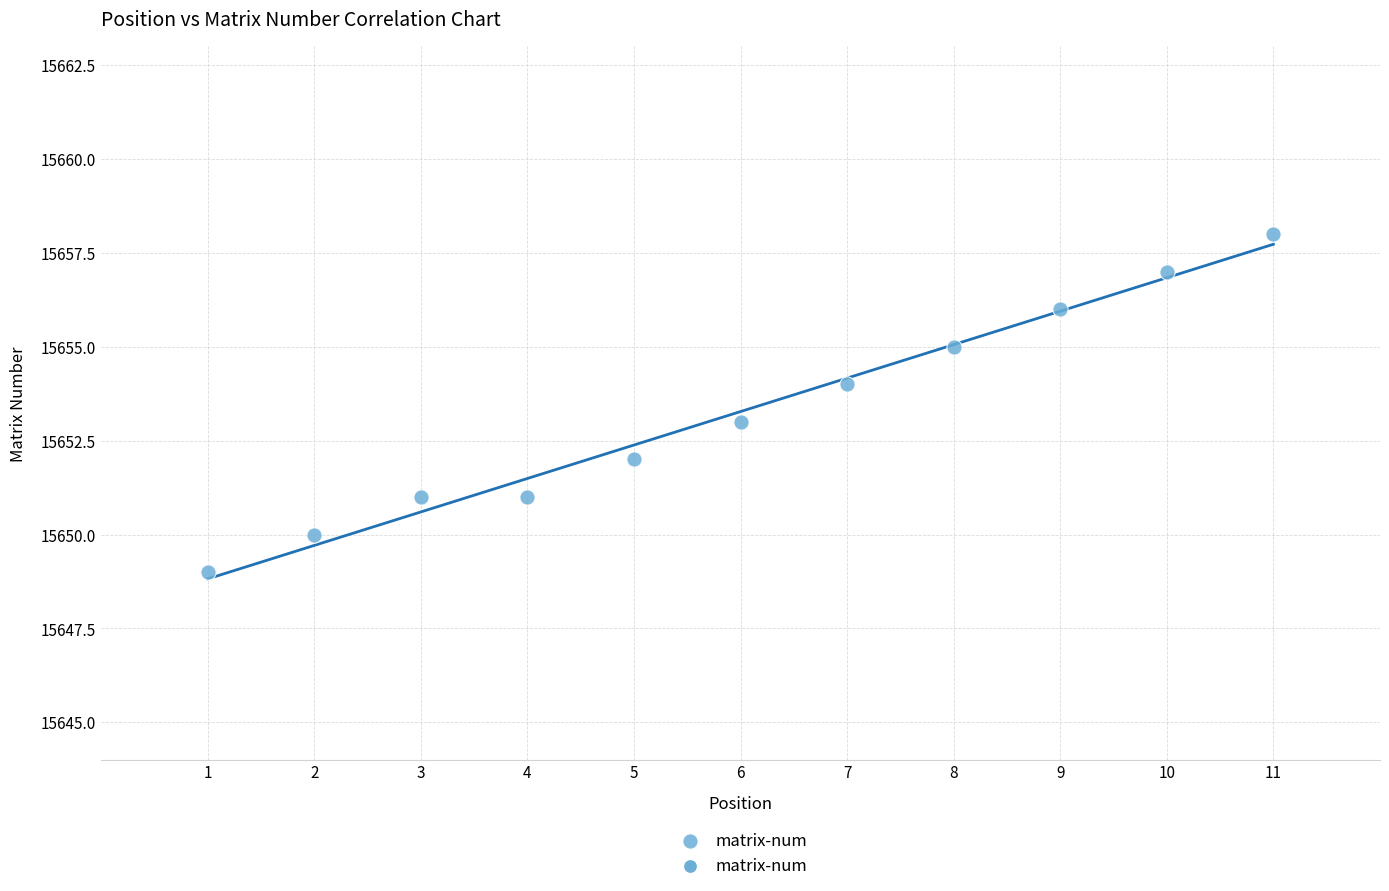

What is the range of X values (max minus min)?

10